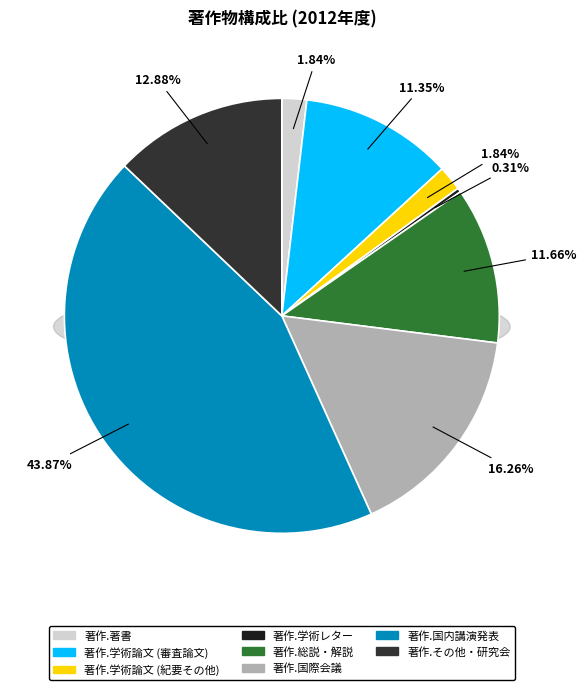

Does 著作.総説・解説 represent more than half of the total?

No